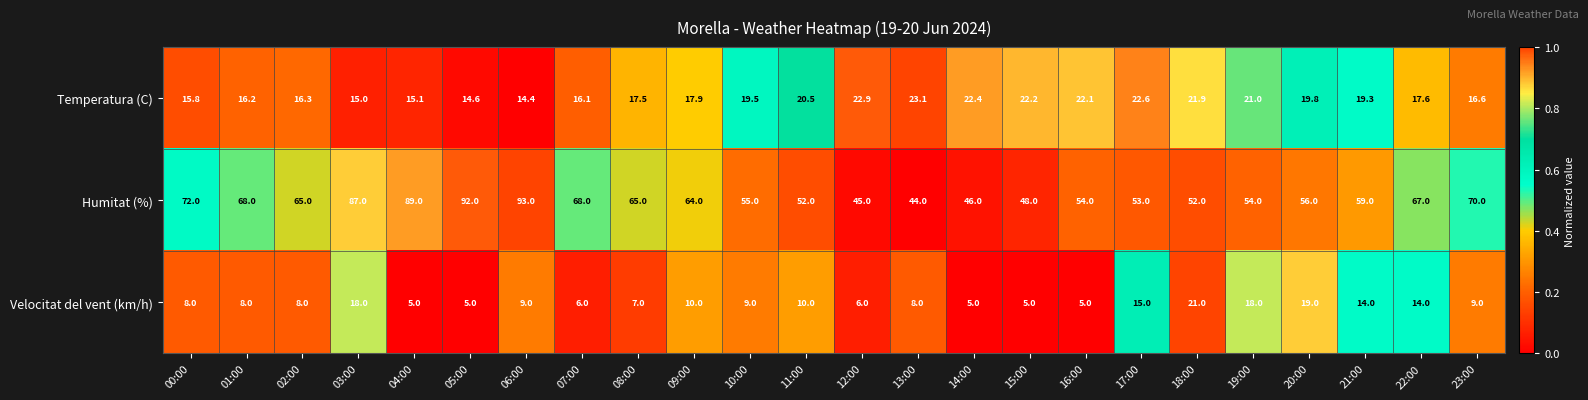

The Humitat (%) series shows 37.6 at 03:00. True or false?

False